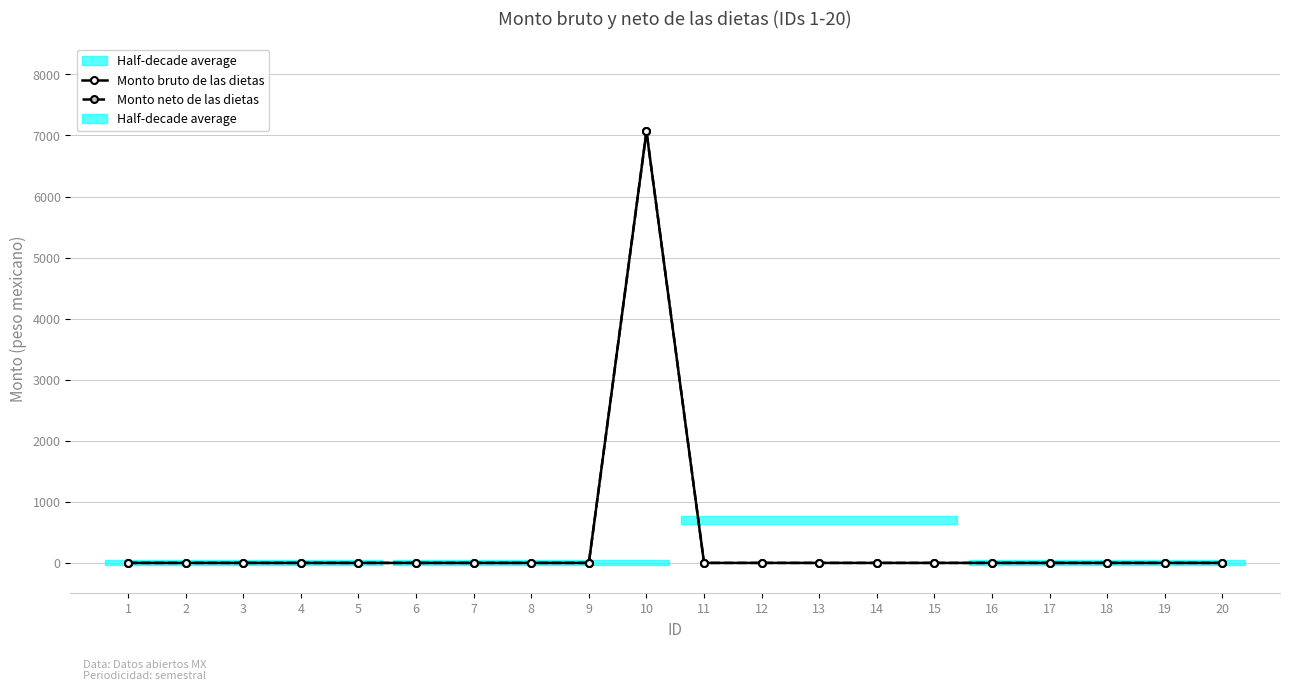

Is the value of Monto bruto de las dietas at 10 greater than the value of Monto neto de las dietas at 16?

Yes